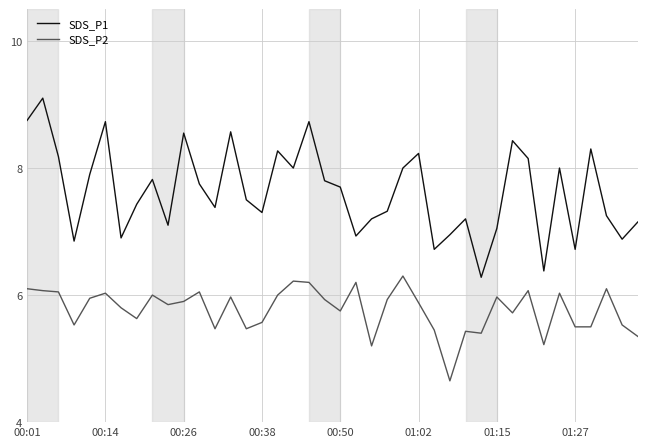

What is the difference between the maximum and minimum values in the SDS_P1 series?

2.8